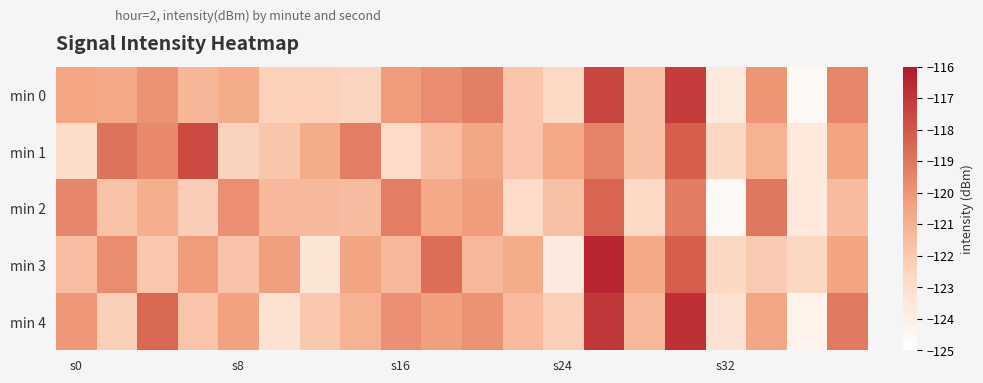

Reading left to right, transcribe all the data shown in this chart.

min 0: -120.5	-120.7	-119.9	-121.2	-120.8	-122.3	-122.3	-122.5	-120.2	-119.7	-119.3	-121.8	-122.7	-117.4	-121.7	-117.2	-123.6	-120.0	-124.6	-119.5
min 1: -122.9	-118.9	-119.6	-117.6	-122.4	-121.9	-120.8	-119.2	-122.8	-121.5	-120.6	-121.8	-120.7	-119.4	-121.7	-118.2	-122.6	-121.0	-123.6	-120.5
min 2: -119.5	-121.7	-120.9	-122.2	-119.8	-121.3	-121.3	-121.5	-119.2	-120.7	-120.3	-122.8	-121.7	-118.4	-122.7	-119.2	-124.6	-119.0	-123.6	-121.5
min 3: -121.5	-119.7	-121.9	-120.2	-121.8	-120.3	-123.3	-120.5	-121.2	-118.7	-121.3	-120.8	-123.7	-116.4	-120.7	-118.2	-122.6	-122.0	-122.6	-120.5
min 4: -120.1	-122.3	-118.5	-121.8	-120.4	-123.1	-121.9	-121.1	-119.8	-120.3	-119.9	-121.4	-122.3	-117.0	-121.3	-116.8	-123.2	-120.6	-124.2	-119.1